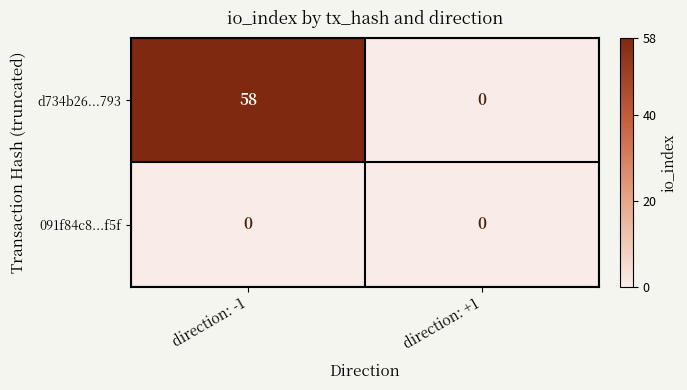

Which series has the largest range (max minus min)?

d734b26...793